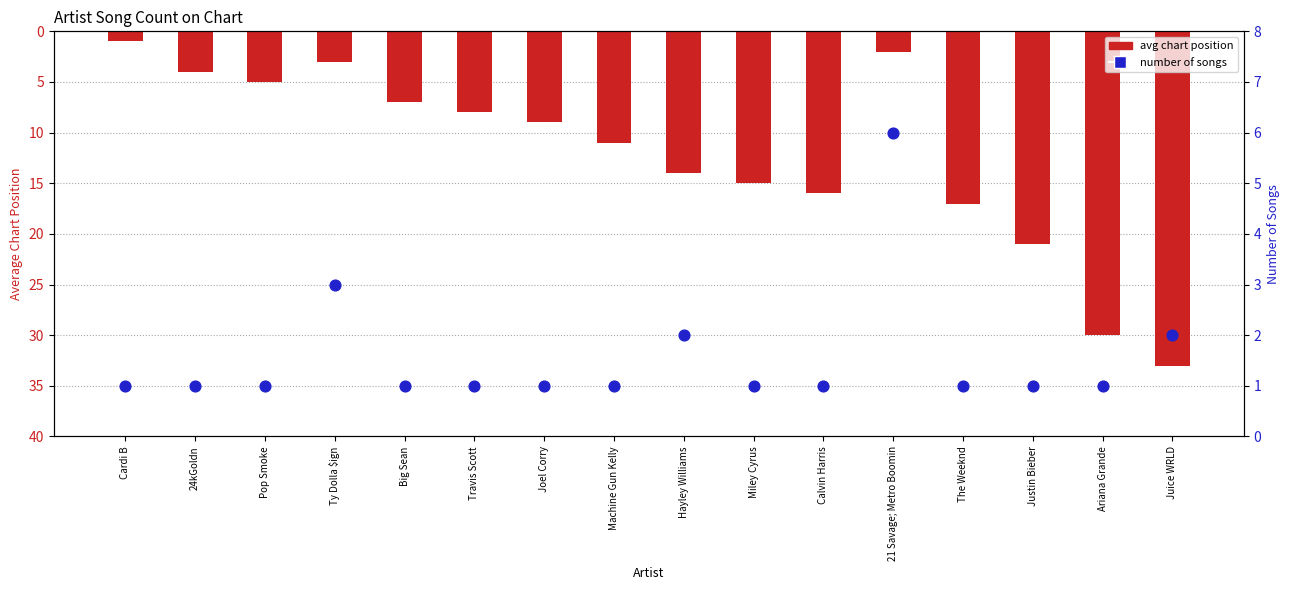

Is the value of avg chart position at Ty Dolla $ign greater than the value of number of songs at Miley Cyrus?

Yes